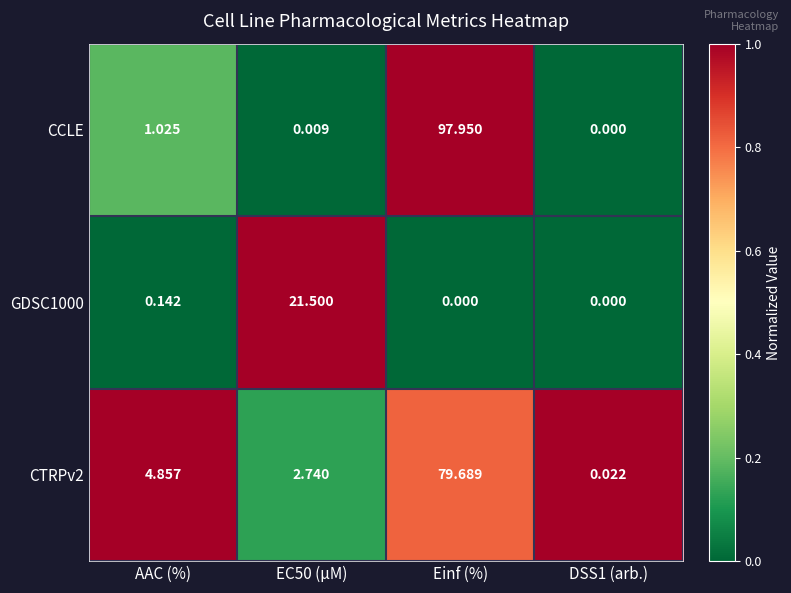

At which label is CCLE closest to 48?

AAC (%)